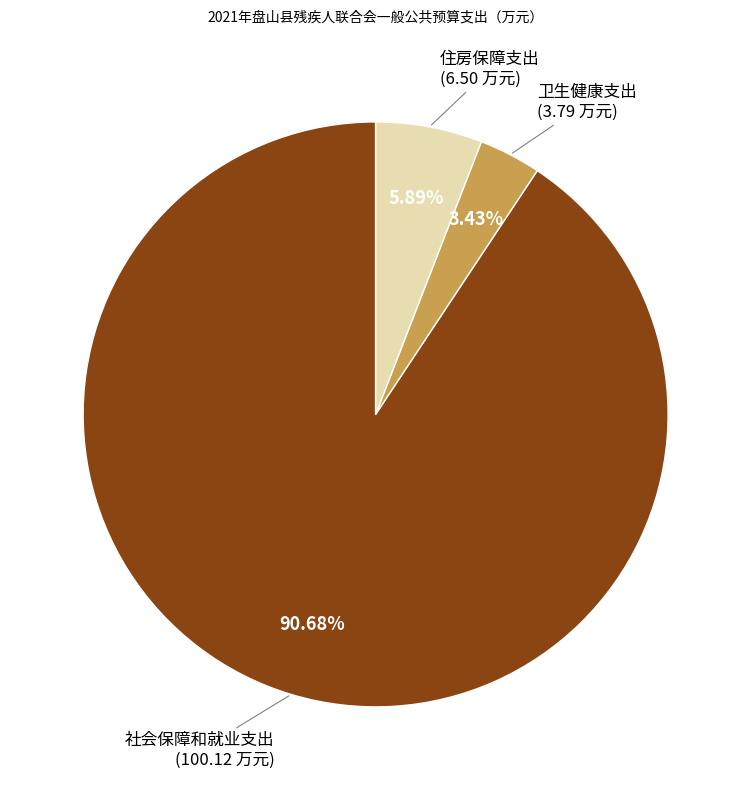

Which slice represents more than half of the pie?

社会保障和就业支出